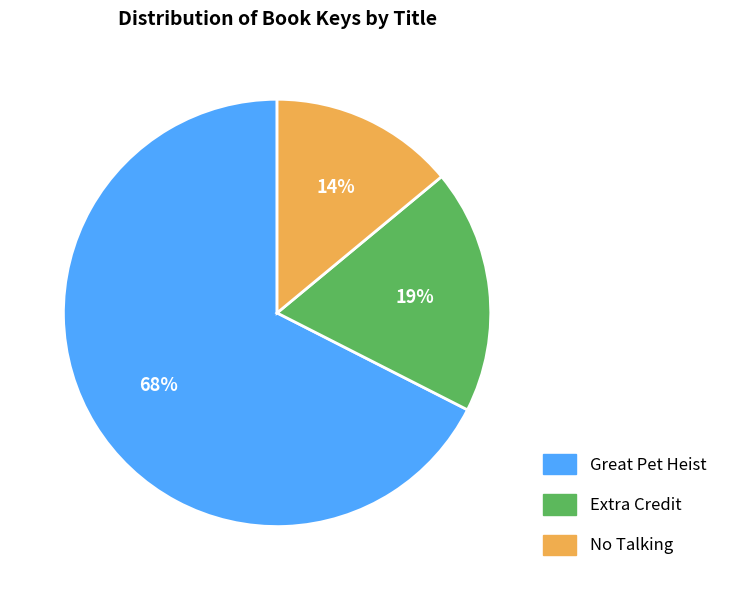

Does Great Pet Heist account for over 50% of the chart?

Yes